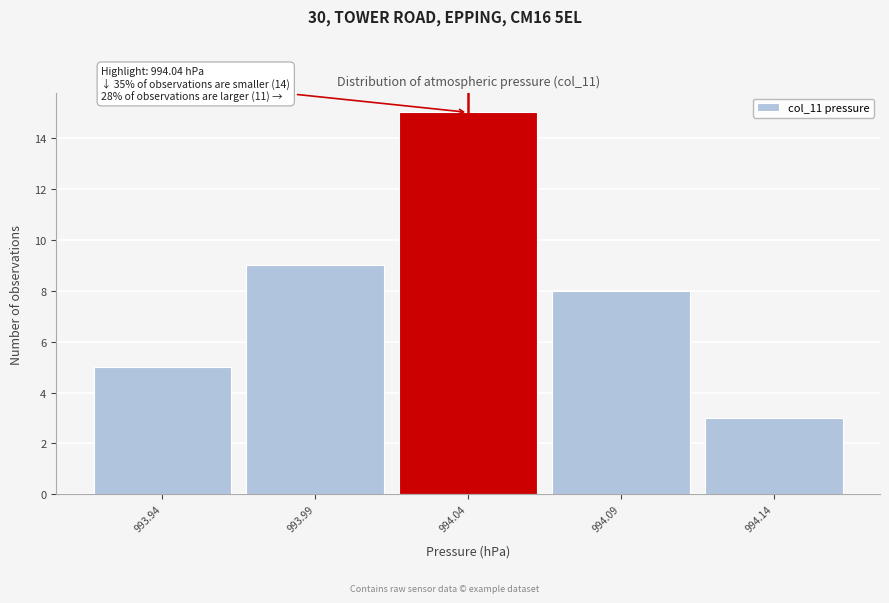

Over which range of the x-axis is the bar tallest?

994.015 to 994.065